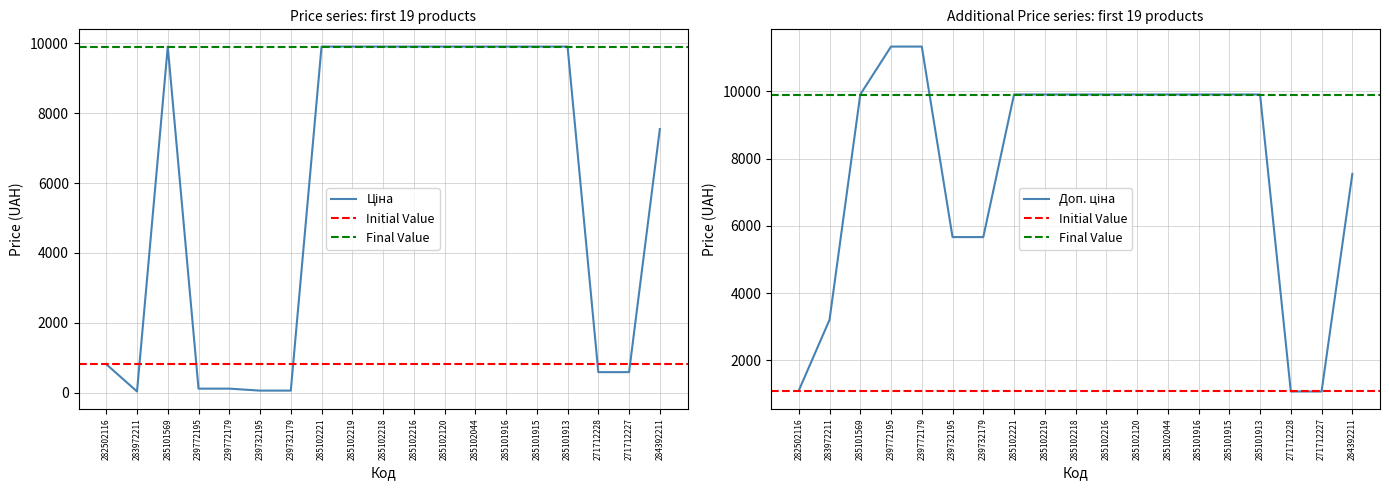

At how many categories does at least one series exceed 818?

19